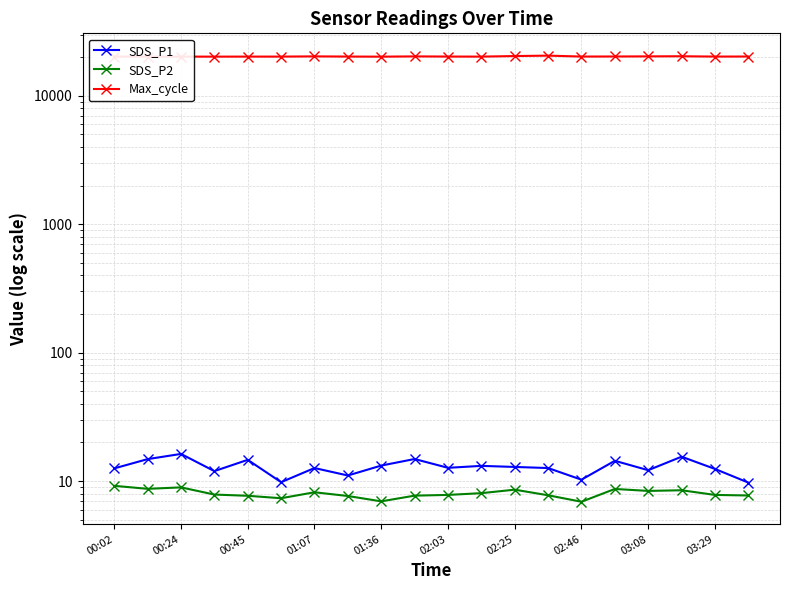

True or false: SDS_P1 and Max_cycle intersect in this chart.

False